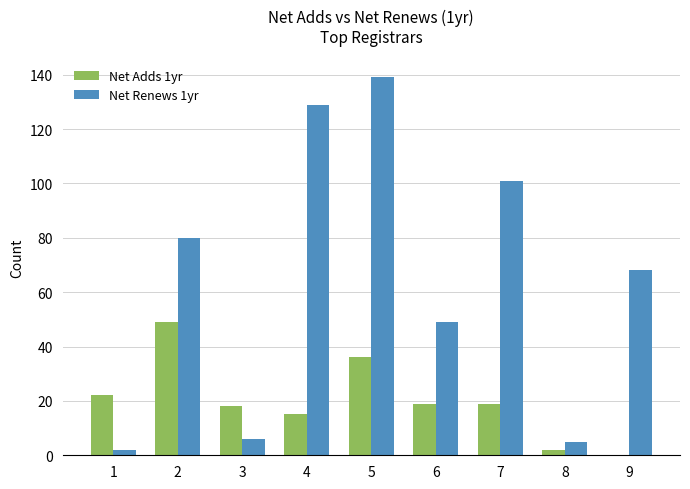

What is the difference between the Net Adds 1yr values at 8 and 4?

13